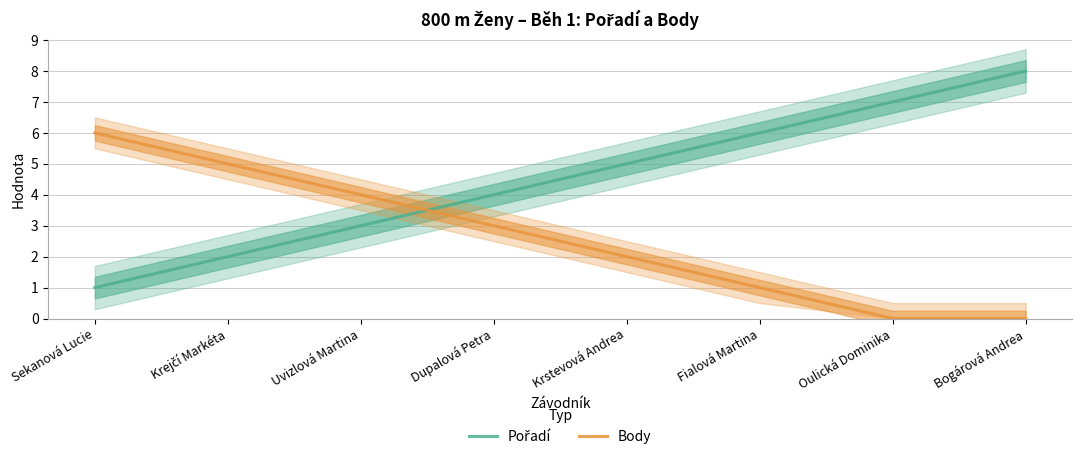

Does the chart have visible grid lines?

Yes